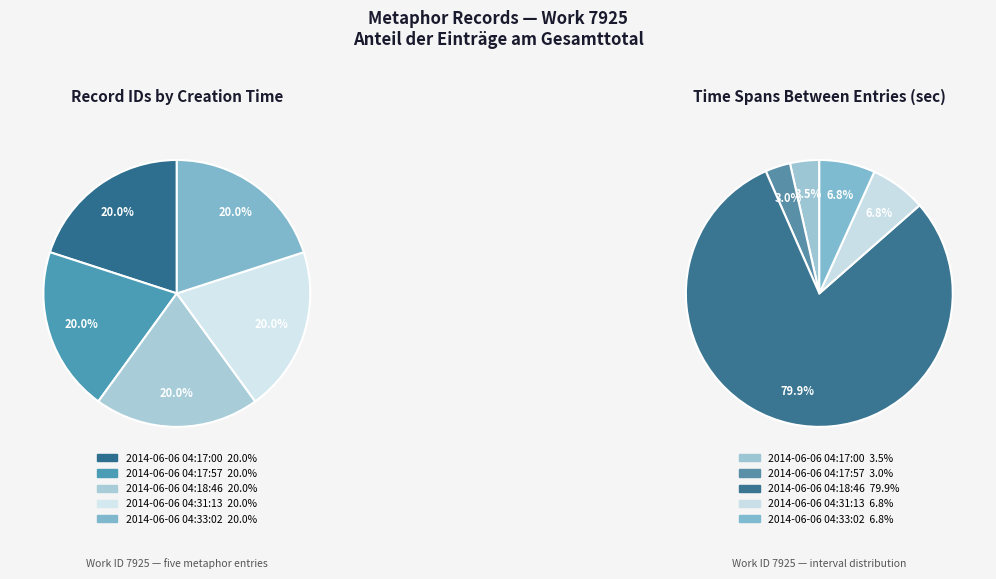

Rank the categories by value from lowest to highest.

2014-06-06 04:17:00, 2014-06-06 04:17:57, 2014-06-06 04:18:46, 2014-06-06 04:31:13, 2014-06-06 04:33:02